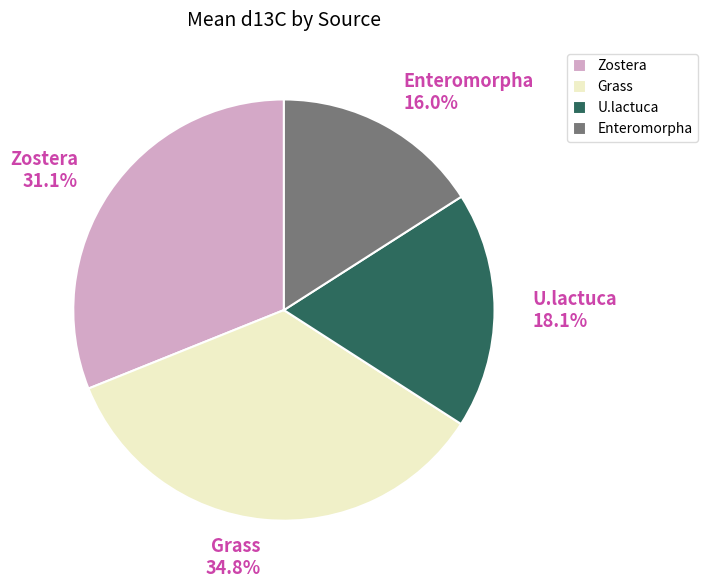

To the nearest percent, what portion does Grass represent?

35%